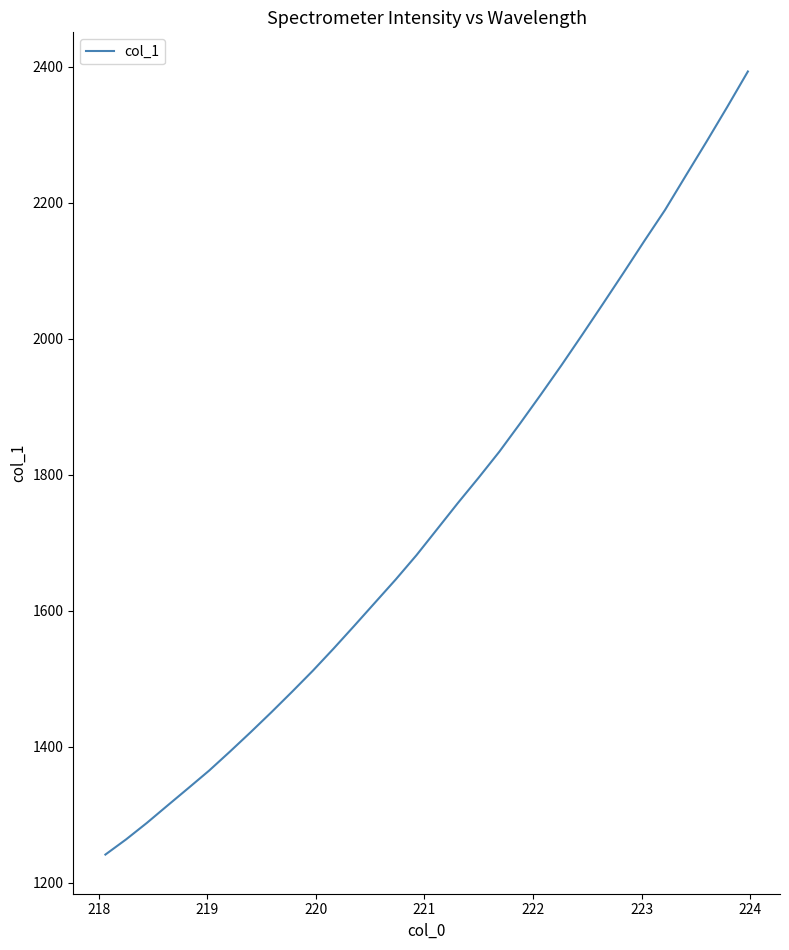

What is the difference between the maximum and minimum values?

1151.3